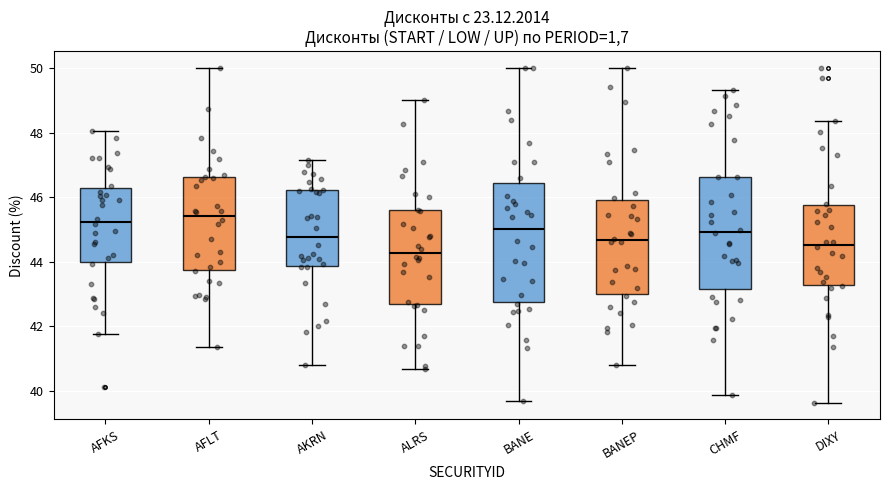

Reading left to right, read every box against the y-axis: the position of its median line, the range the box covers, and the ends of its whiskers. The values are not printed on the chart, so give them approximately, as read against the axis.

AFKS: median 45.2, box 44.0 to 46.2, whiskers 41.8 to 48.0
AFLT: median 45.4, box 43.8 to 46.6, whiskers 41.4 to 50.0
AKRN: median 44.8, box 43.8 to 46.2, whiskers 40.8 to 47.2
ALRS: median 44.2, box 42.6 to 45.6, whiskers 40.6 to 49.0
BANE: median 45.0, box 42.8 to 46.4, whiskers 39.6 to 50.0
BANEP: median 44.6, box 43.0 to 46.0, whiskers 40.8 to 50.0
CHMF: median 45.0, box 43.2 to 46.6, whiskers 39.8 to 49.4
DIXY: median 44.6, box 43.2 to 45.8, whiskers 39.6 to 48.4